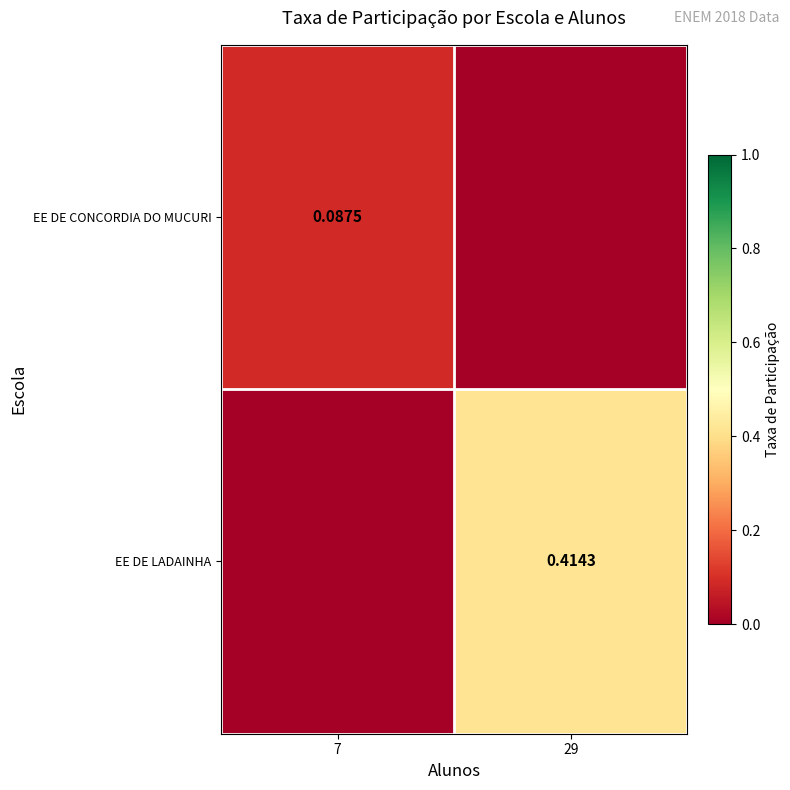

True or false: EE DE CONCORDIA DO MUCURI has a value of 0.1 at 29.

False